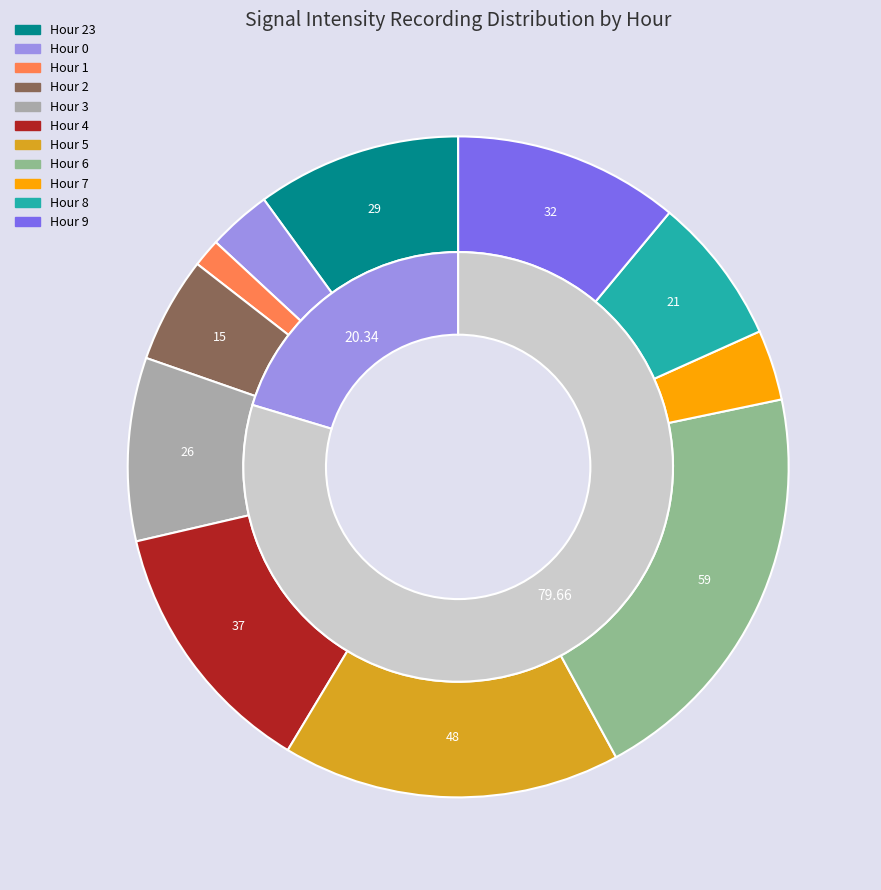

How many segments does this pie chart have?

11